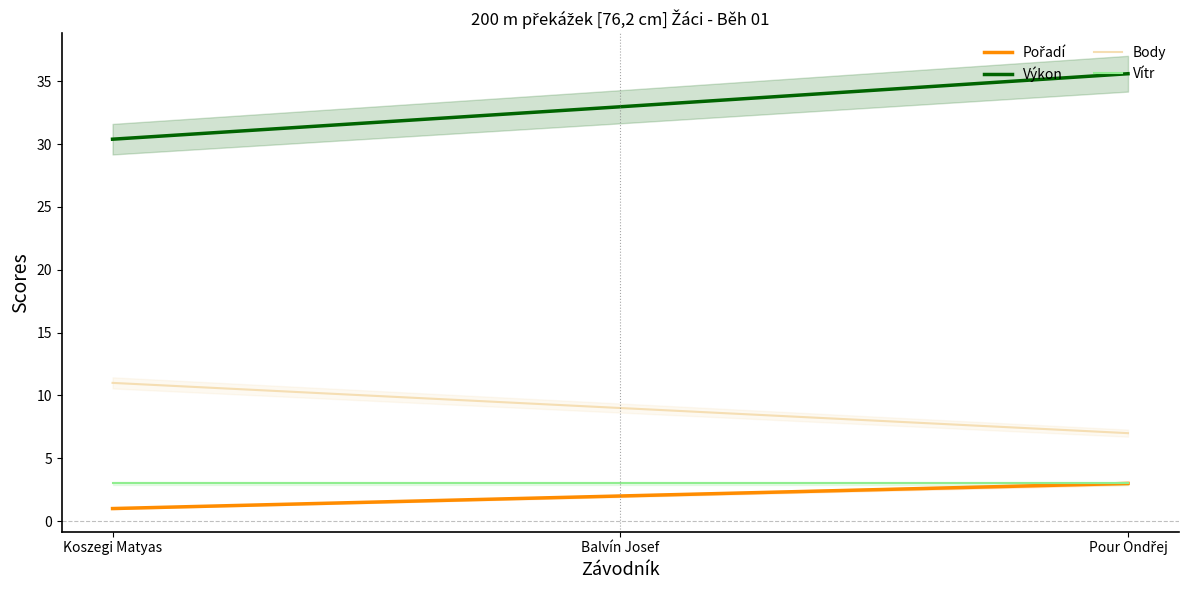

The Body series shows 14.5 at Koszegi Matyas. True or false?

False